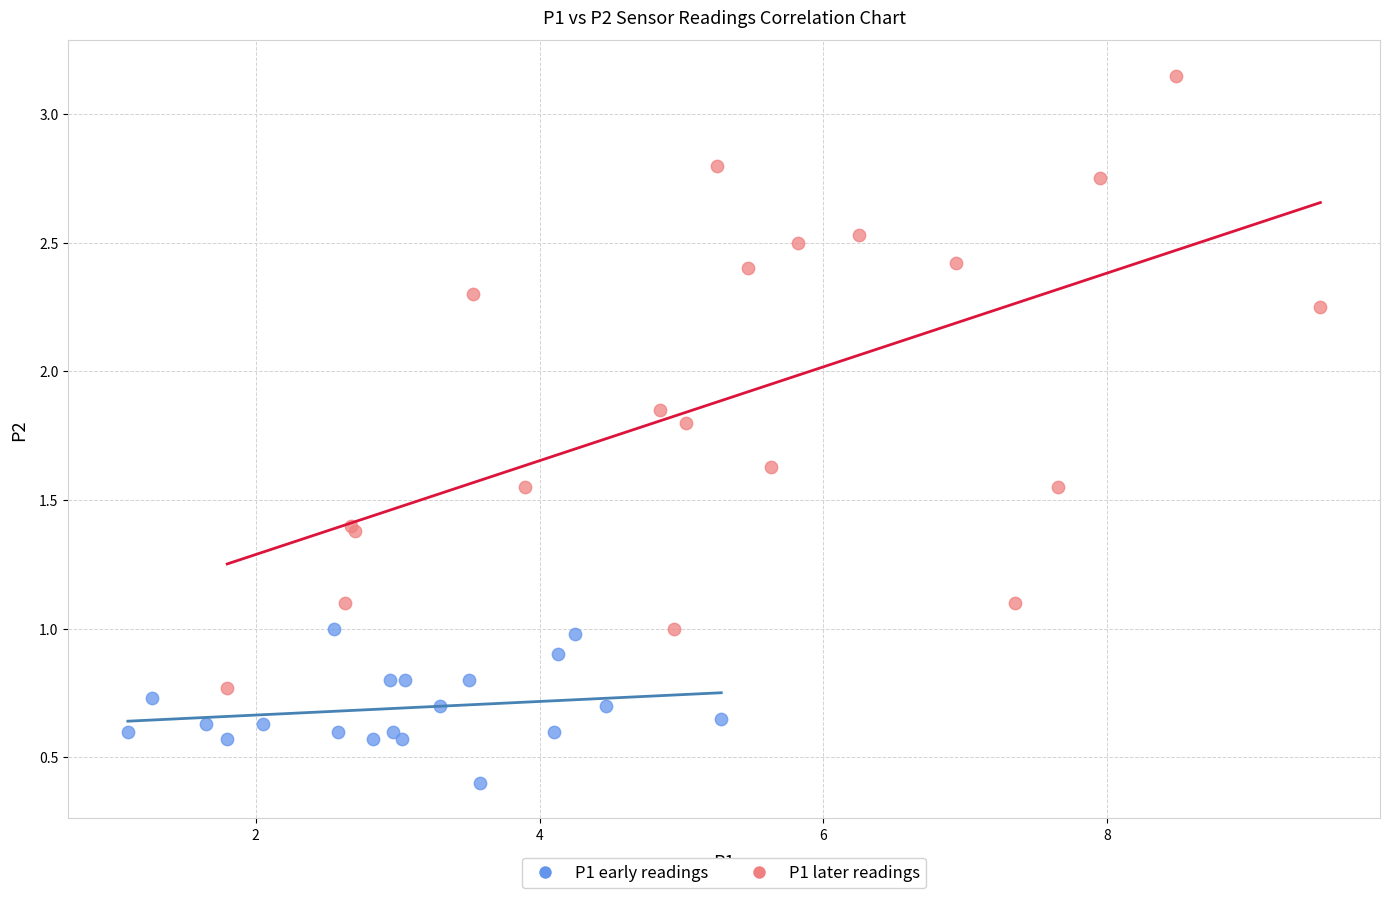

Which series contains the highest Y value?

P1 later readings